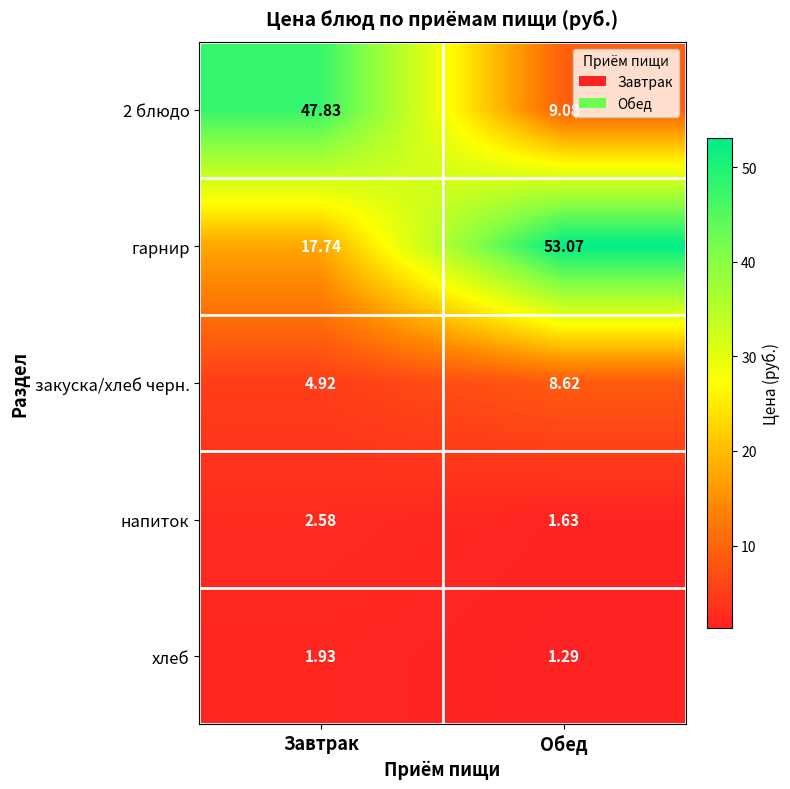

Where is закуска/хлеб черн. nearest to the value 6?

Завтрак